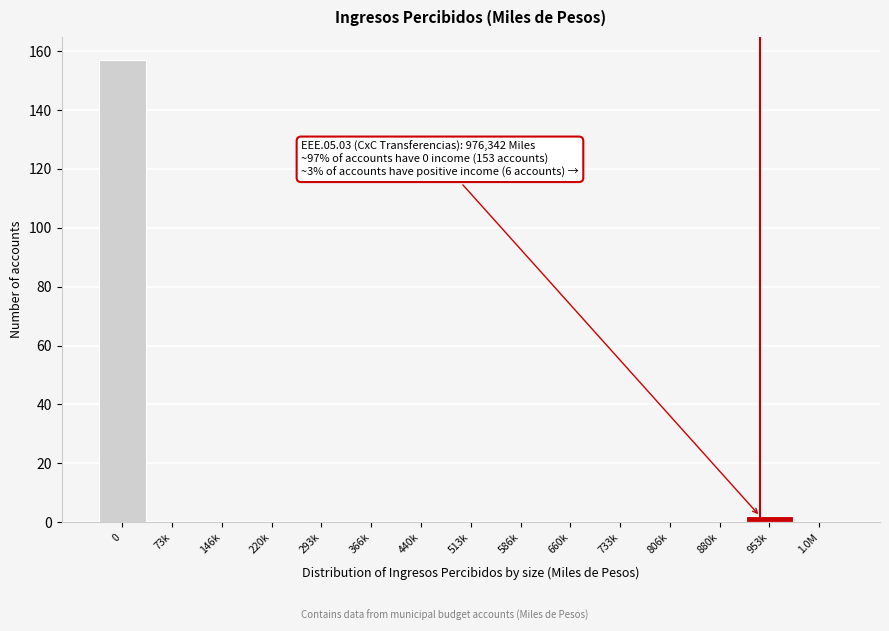

Reading left to right, list all the values displayed in this chart.

0=157	73k=0	146k=0	220k=0	293k=0	366k=0	440k=0	513k=0	586k=0	660k=0	733k=0	806k=0	880k=0	953k=2	1.0M=0